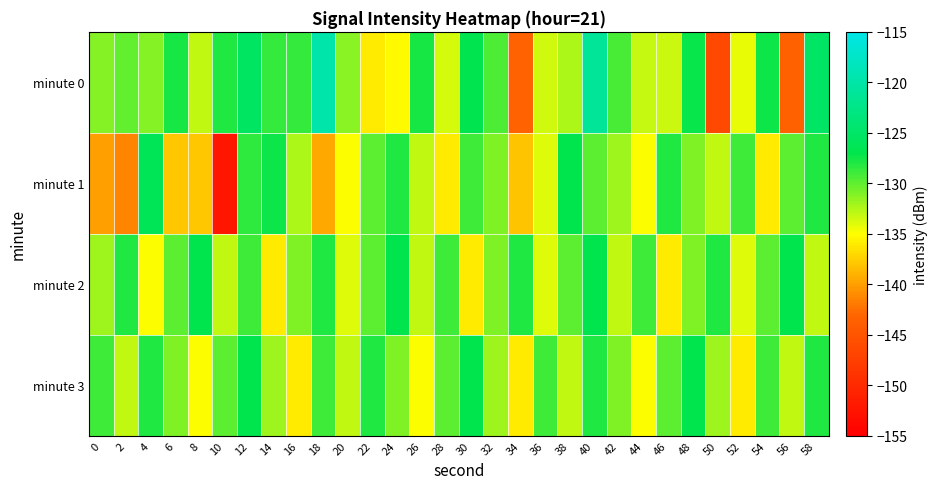

What is the spread (max minus min) of values at 2?

13.4